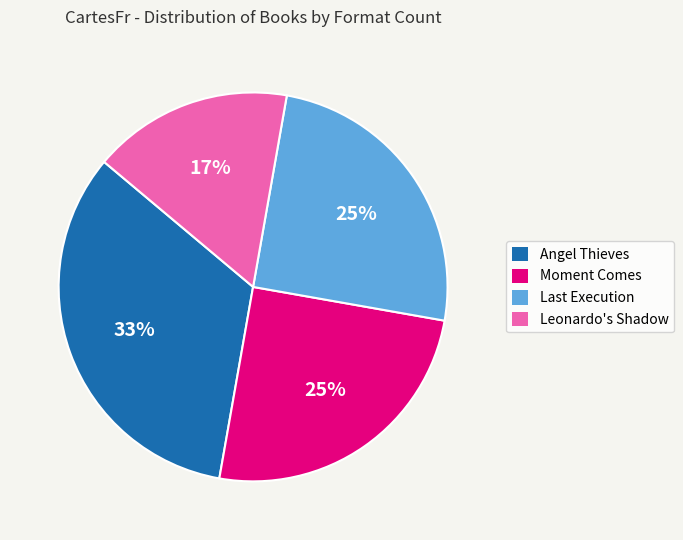

True or false: Leonardo's Shadow accounts for 17% of the total.

True